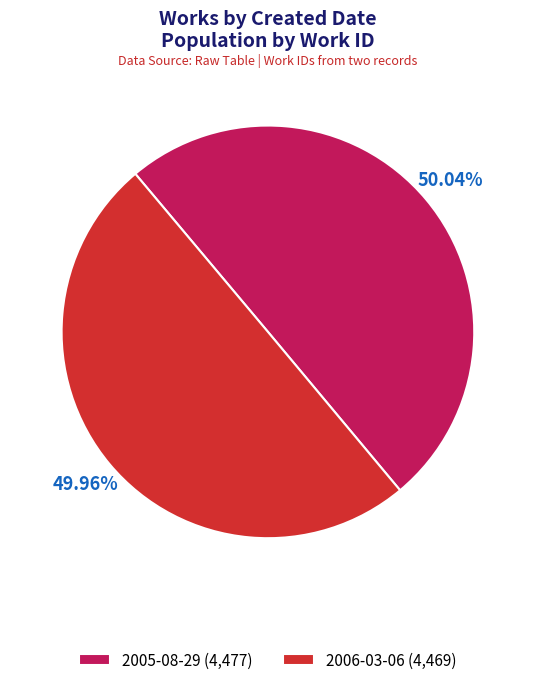

Is it true that 2006-03-06 is 58% of the pie?

False